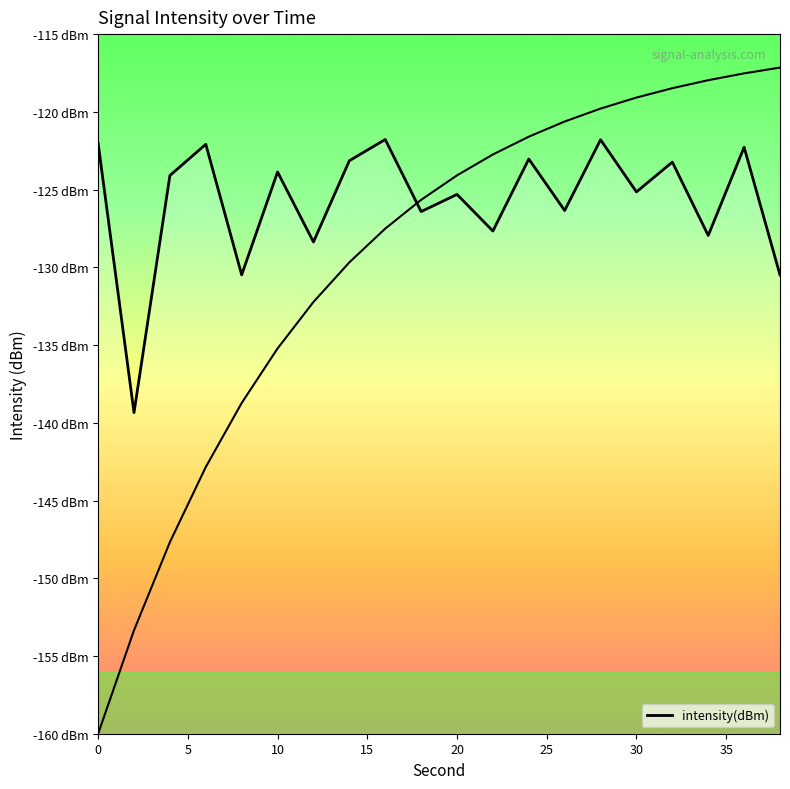

What is the minimum value shown in the chart?

-139.3